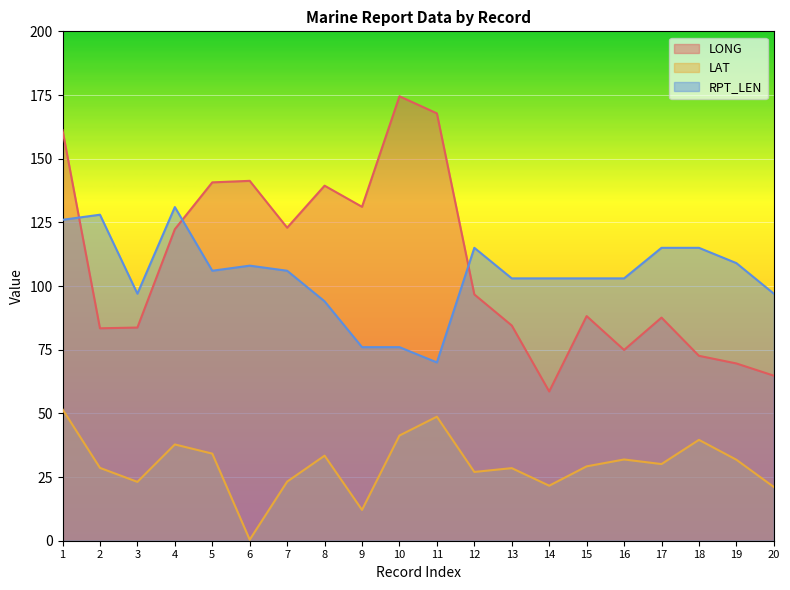

Which series has the widest spread of values?

LONG